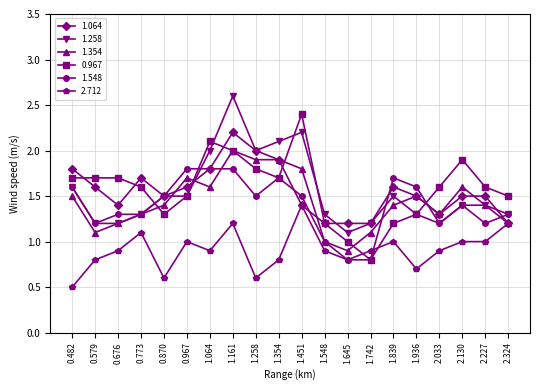

What is the average value of the 1.548 series?

1.4